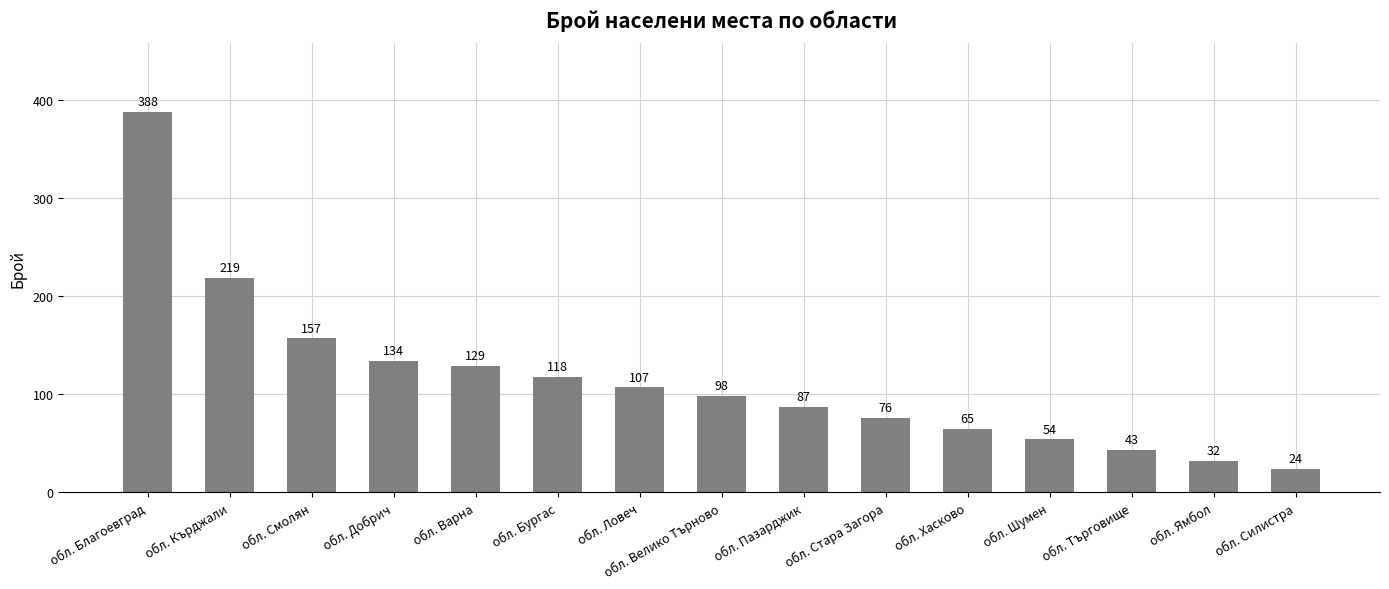

What is the label of the 12th bar from the left?

обл. Шумен